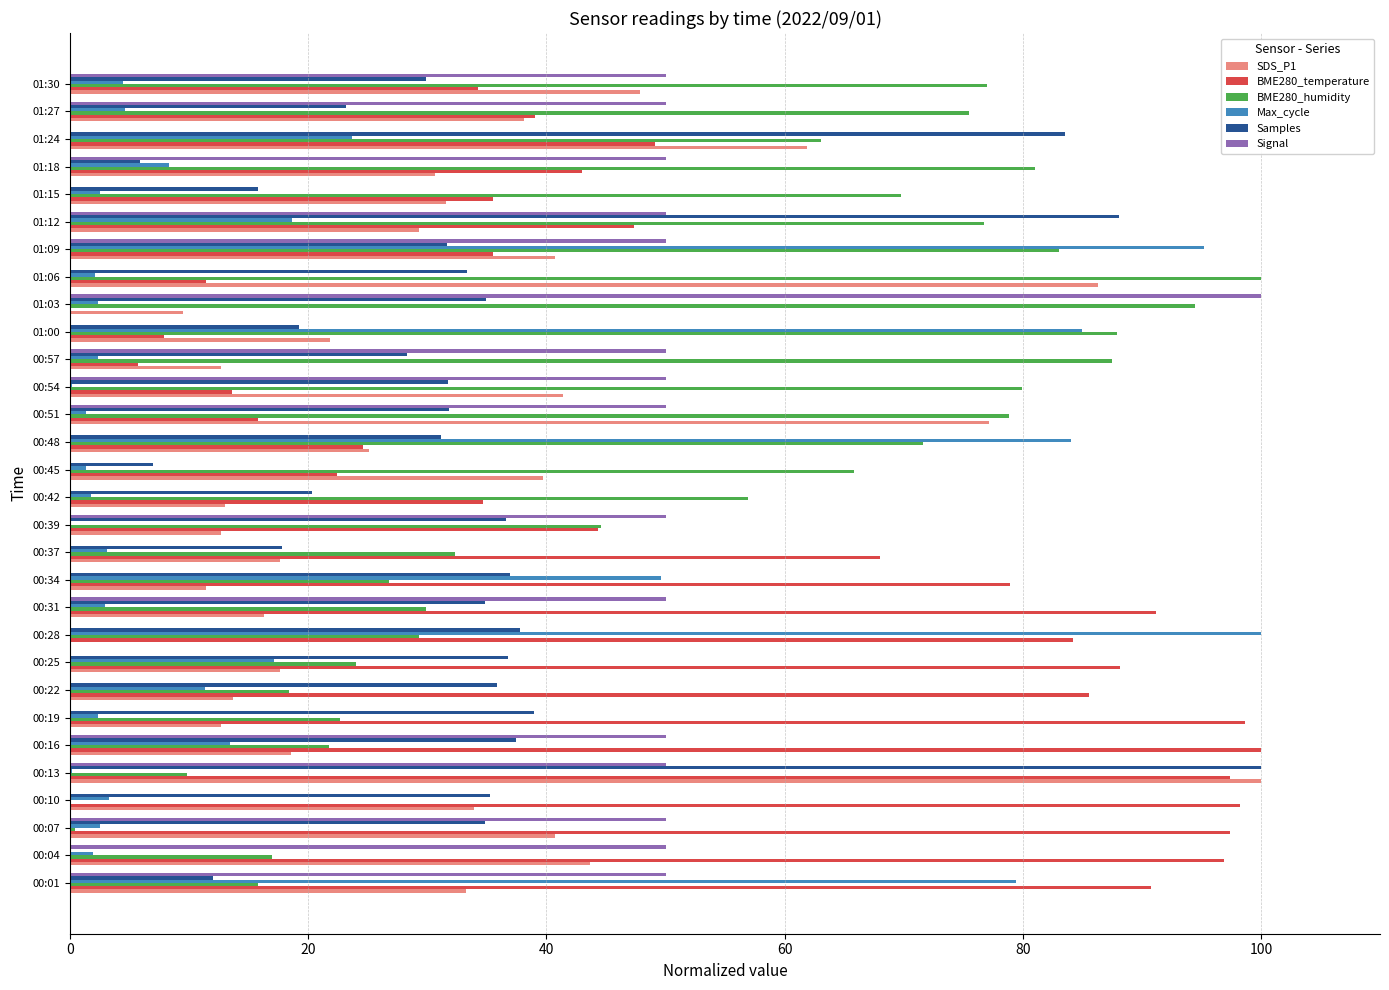

What is the maximum value for Signal?

100.0